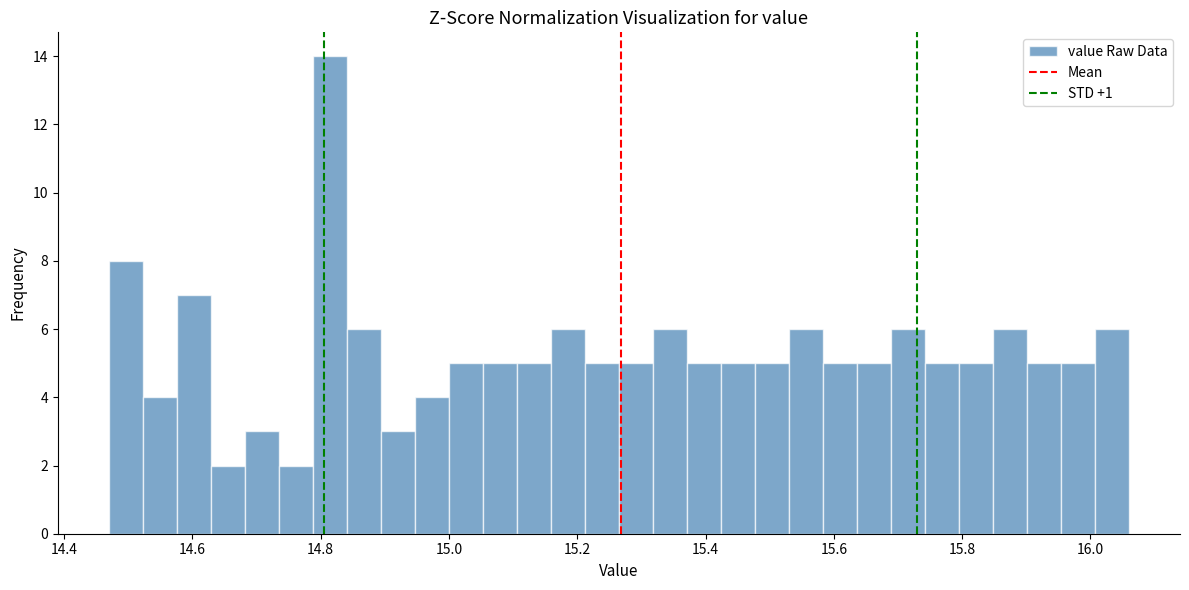

Around what value on the x-axis is the tallest bar? Give the approximate position of its centre, as read against the axis.

14.82